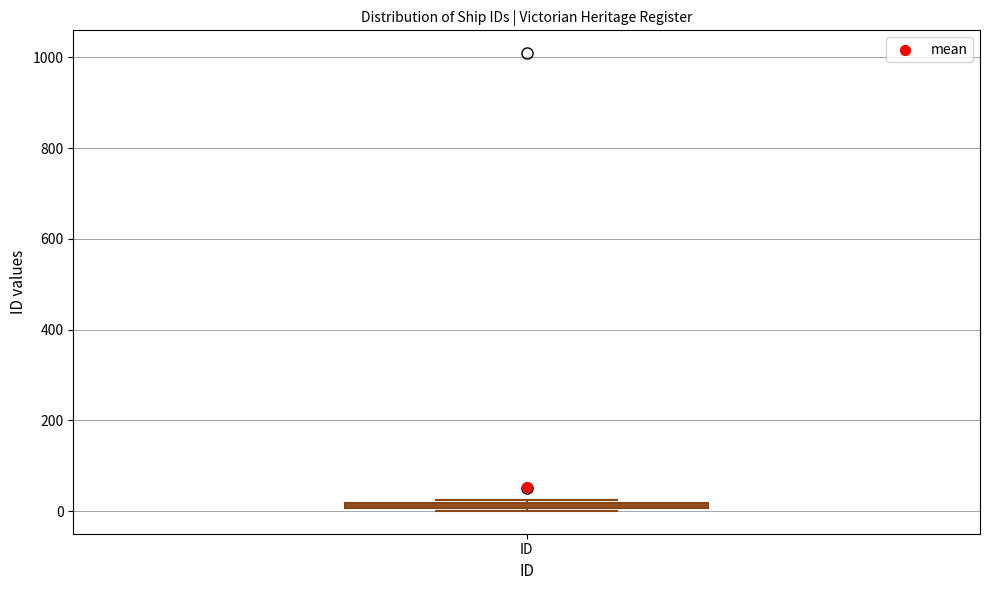

Where is the upper edge of the box for ID on the y-axis? The values are not printed on the chart, so give them approximately, as read against the axis.

20